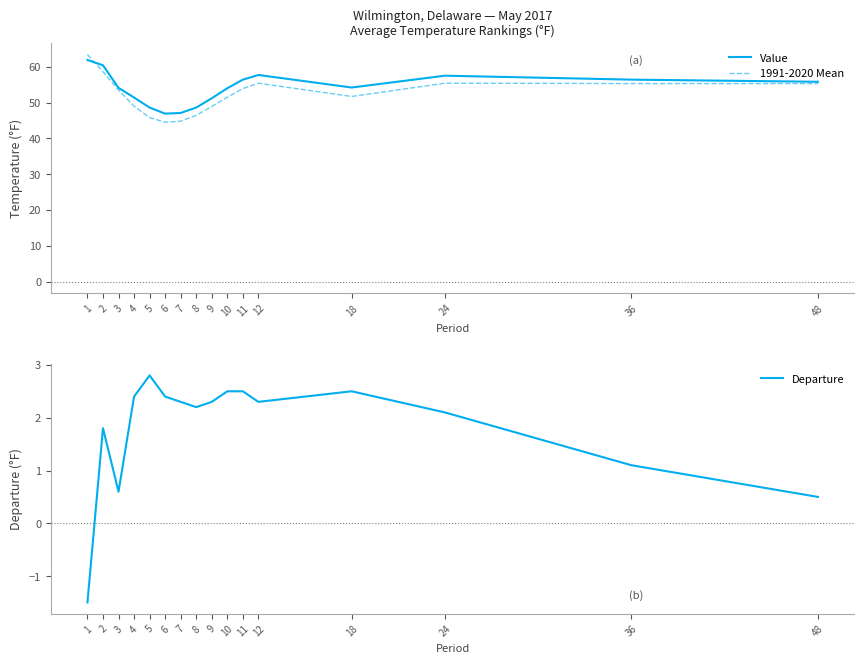

Reading right to left, list all the values displayed in this chart.

Value: 48=55.8	36=56.4	24=57.5	18=54.2	12=57.7	11=56.4	10=54.0	9=51.2	8=48.6	7=47.1	6=46.9	5=48.6	4=51.4	3=54.1	2=60.4	1=61.9
1991-2020 Mean: 48=55.3	36=55.3	24=55.4	18=51.7	12=55.4	11=53.9	10=51.5	9=48.9	8=46.4	7=44.8	6=44.5	5=45.8	4=49.0	3=53.5	2=58.6	1=63.4
Departure: 48=0.5	36=1.1	24=2.1	18=2.5	12=2.3	11=2.5	10=2.5	9=2.3	8=2.2	7=2.3	6=2.4	5=2.8	4=2.4	3=0.6	2=1.8	1=-1.5